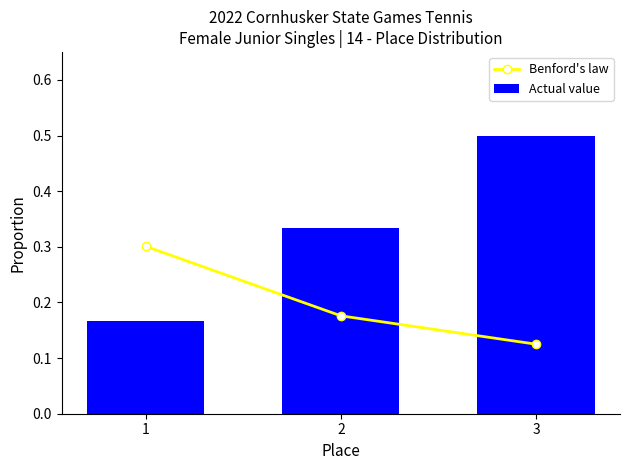

Reading left to right, what are all the values shown in this chart?

Benford's law: 1=0.3	2=0.2	3=0.1
Actual value: 1=0.2	2=0.3	3=0.5